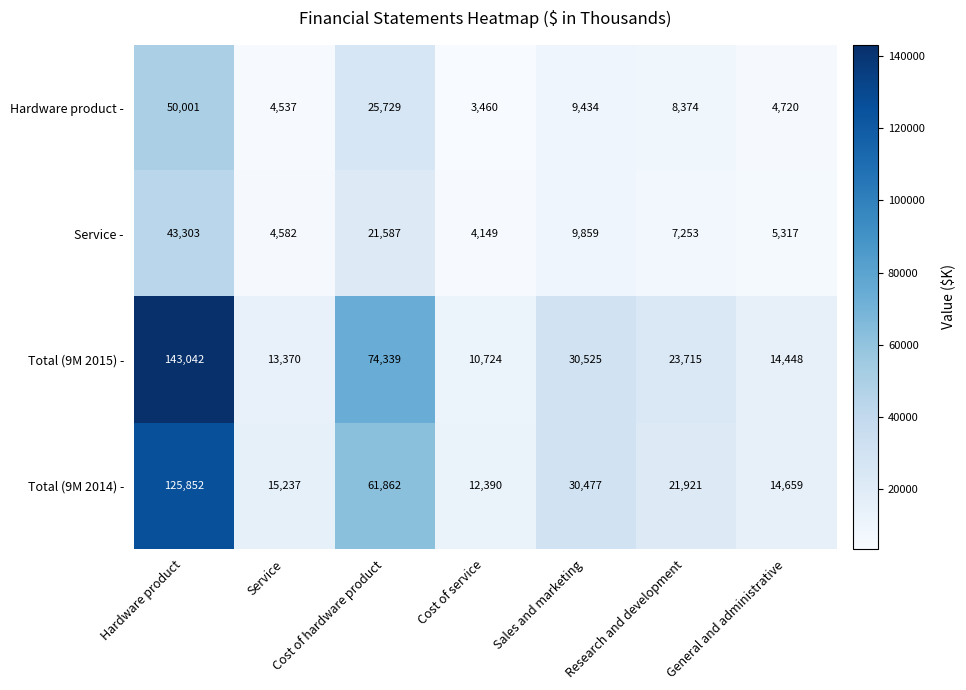

Which series has the widest spread of values?

Total (9M 2015) -